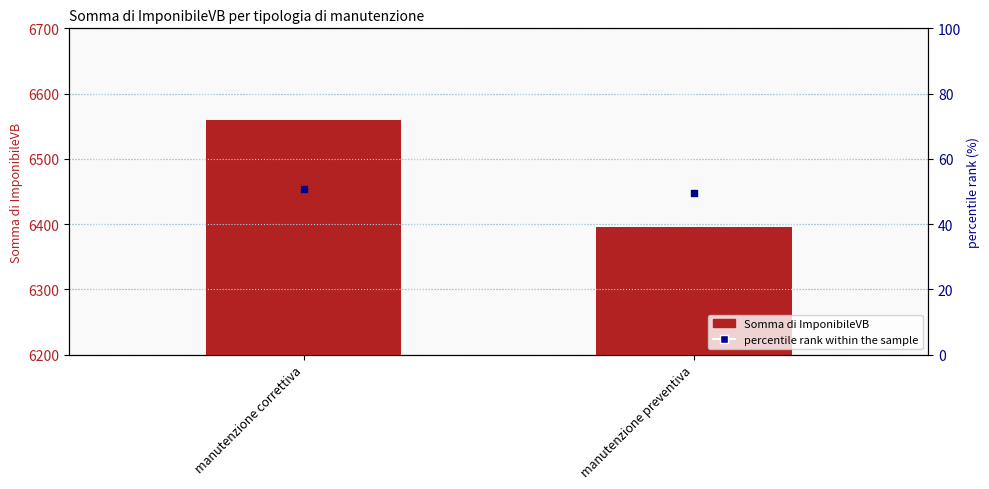

Which series reaches the maximum Y coordinate?

Somma di ImponibileVB